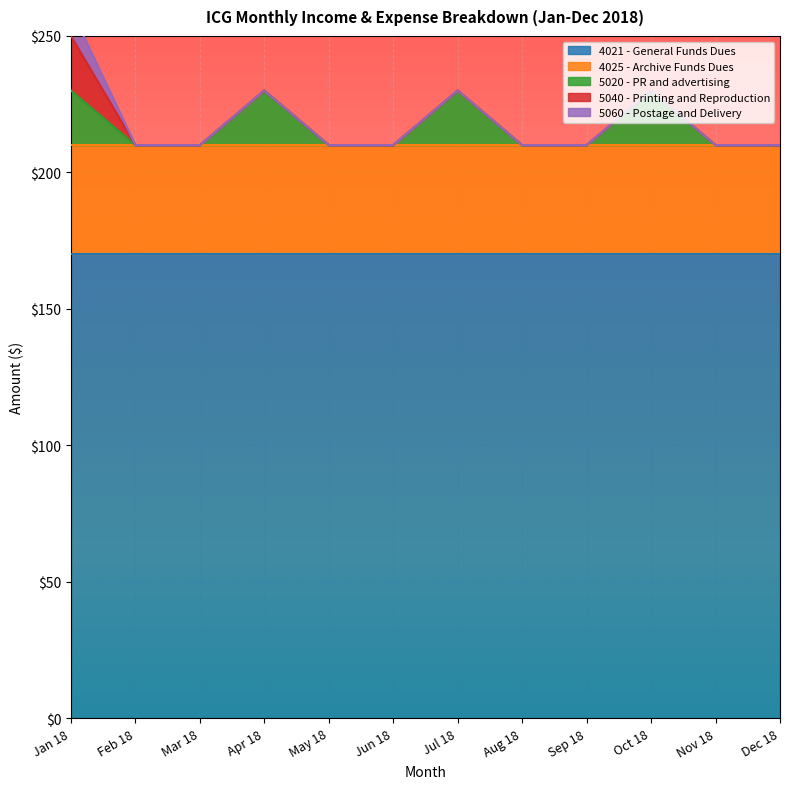

Reading left to right, extract all data points from this chart.

4021 - General Funds Dues: Jan 18=170.0	Feb 18=170.0	Mar 18=170.0	Apr 18=170.0	May 18=170.0	Jun 18=170.0	Jul 18=170.0	Aug 18=170.0	Sep 18=170.0	Oct 18=170.0	Nov 18=170.0	Dec 18=170.0
4025 - Archive Funds Dues: Jan 18=40.0	Feb 18=40.0	Mar 18=40.0	Apr 18=40.0	May 18=40.0	Jun 18=40.0	Jul 18=40.0	Aug 18=40.0	Sep 18=40.0	Oct 18=40.0	Nov 18=40.0	Dec 18=40.0
5020 - PR and advertising: Jan 18=20.0	Feb 18=0.0	Mar 18=0.0	Apr 18=20.0	May 18=0.0	Jun 18=0.0	Jul 18=20.0	Aug 18=0.0	Sep 18=0.0	Oct 18=20.0	Nov 18=0.0	Dec 18=0.0
5040 - Printing and Reproduction: Jan 18=20.0	Feb 18=0.0	Mar 18=0.0	Apr 18=0.0	May 18=0.0	Jun 18=0.0	Jul 18=0.0	Aug 18=0.0	Sep 18=0.0	Oct 18=0.0	Nov 18=0.0	Dec 18=0.0
5060 - Postage and Delivery: Jan 18=9.8	Feb 18=0.0	Mar 18=0.0	Apr 18=0.0	May 18=0.0	Jun 18=0.0	Jul 18=0.0	Aug 18=0.0	Sep 18=0.0	Oct 18=0.0	Nov 18=0.0	Dec 18=0.0